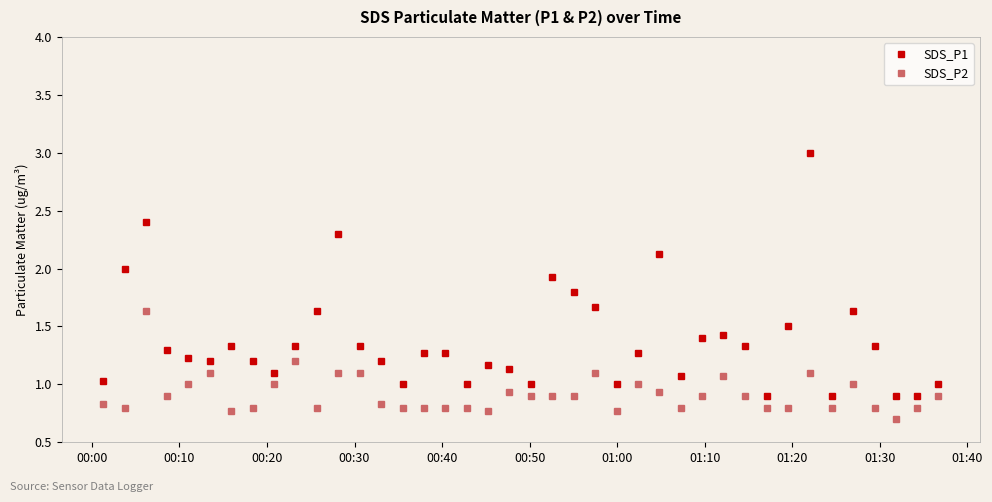

True or false: SDS_P1 and SDS_P2 intersect in this chart.

False